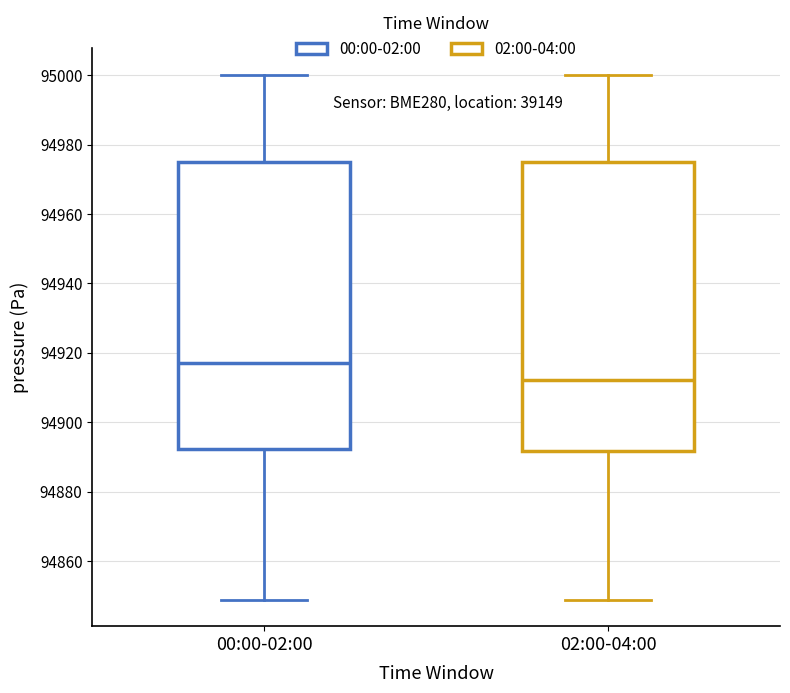

Where is the upper edge of the box for 00:00-02:00 on the y-axis? The values are not printed on the chart, so give them approximately, as read against the axis.

94974